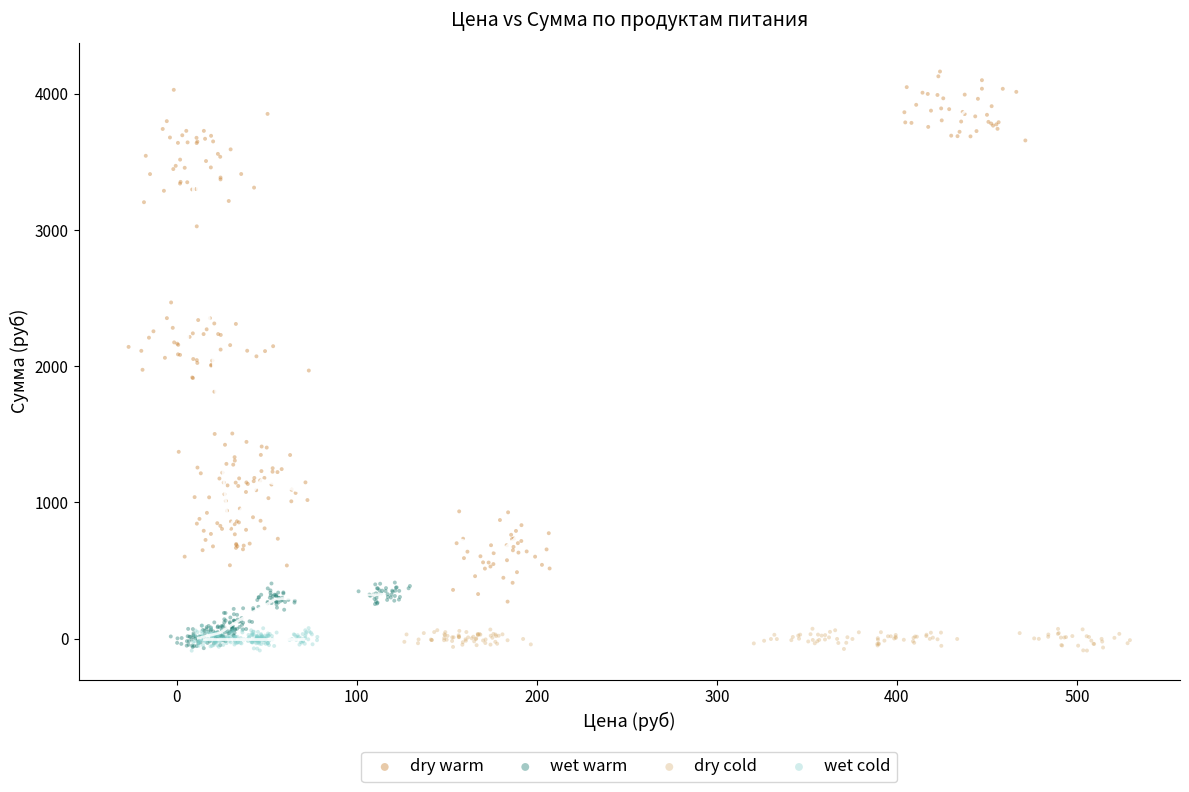

Which series reaches the maximum Y coordinate?

dry warm